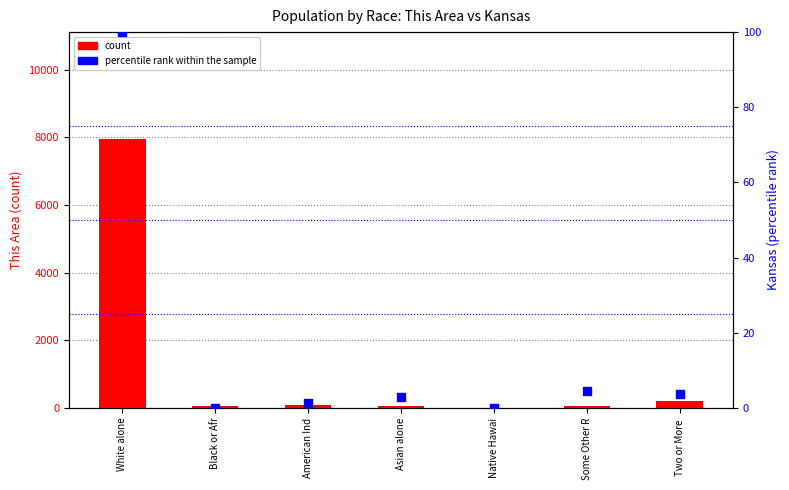

Which series reaches the minimum Y coordinate?

percentile rank within the sample